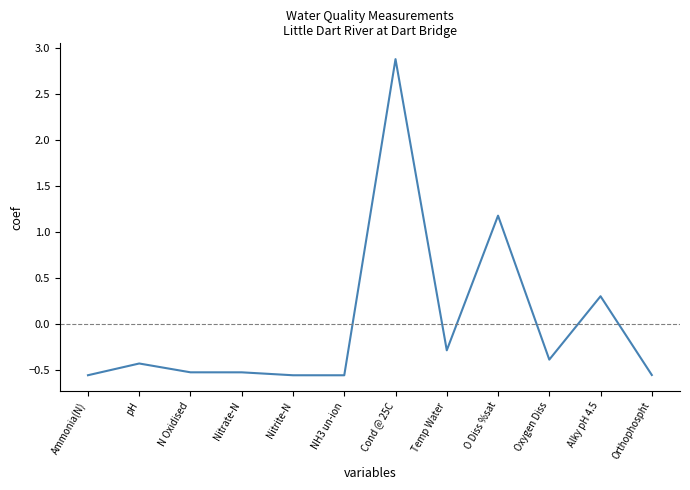

What position from the right is Temp Water?

5